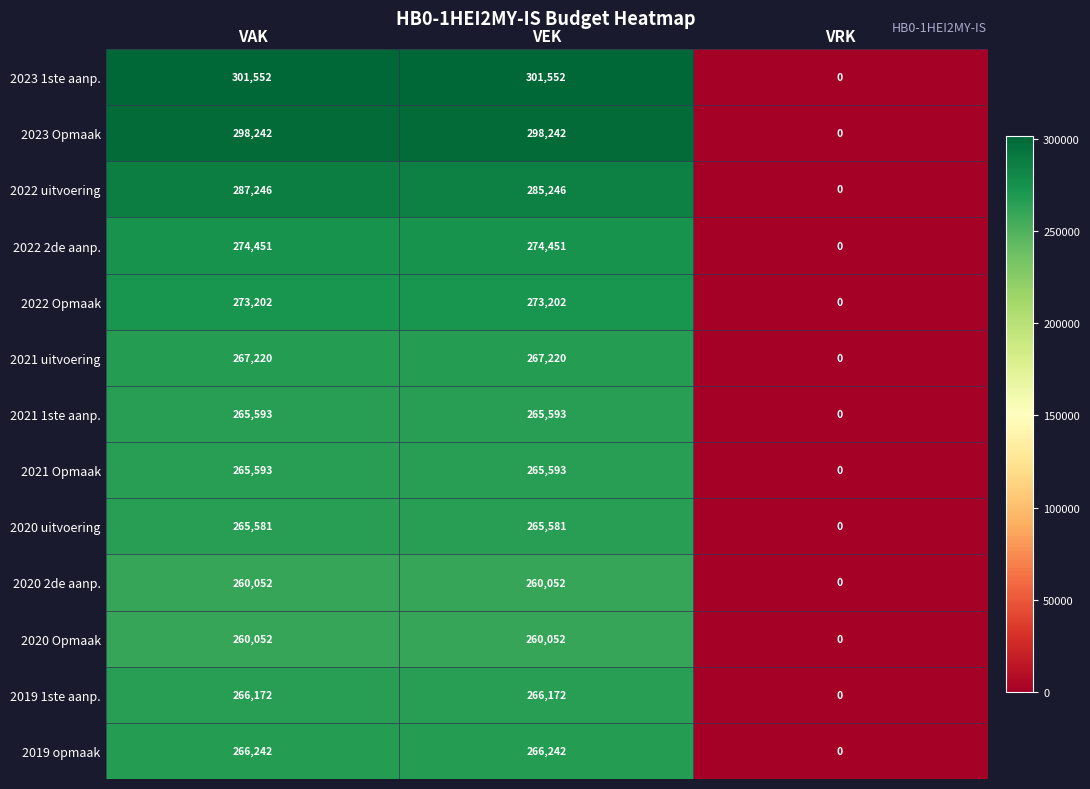

What is the sum of the 2023 1ste aanp. values at VEK and VAK?

603104